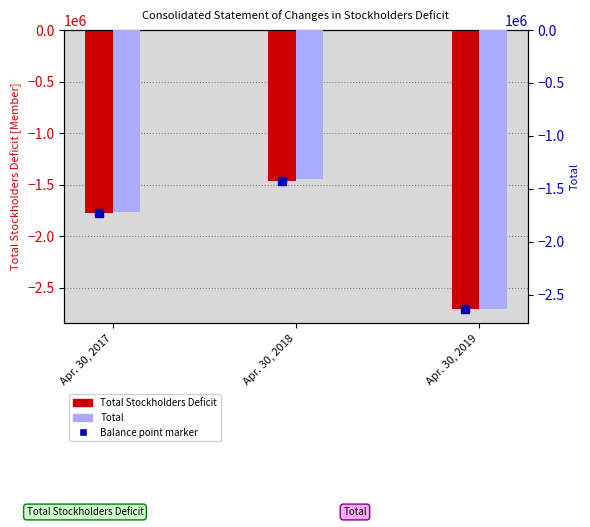

Reading left to right, what are all the values shown in this chart?

Total Stockholders Deficit: -1775213	-1465496	-2709153
Total: -1720430	-1410713	-2635253